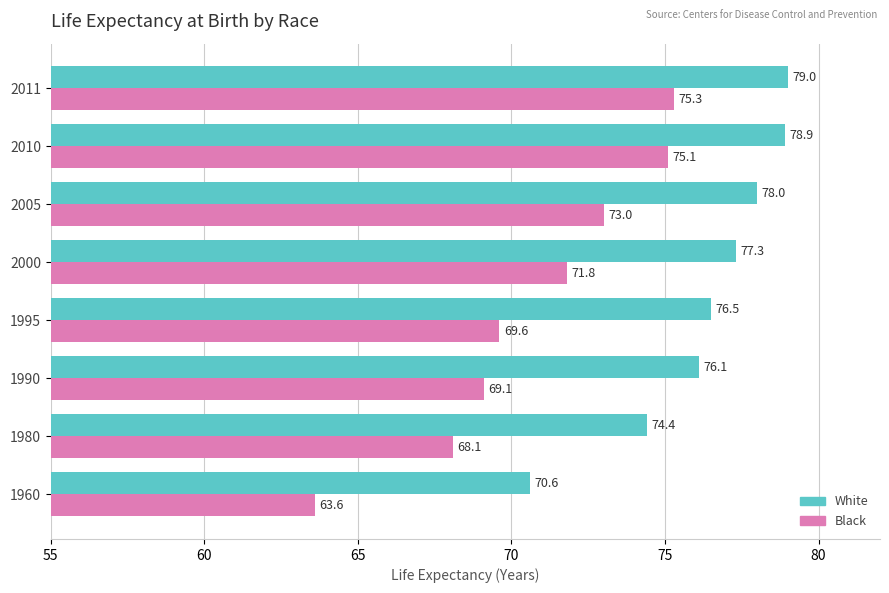

Which series has the largest range (max minus min)?

Black